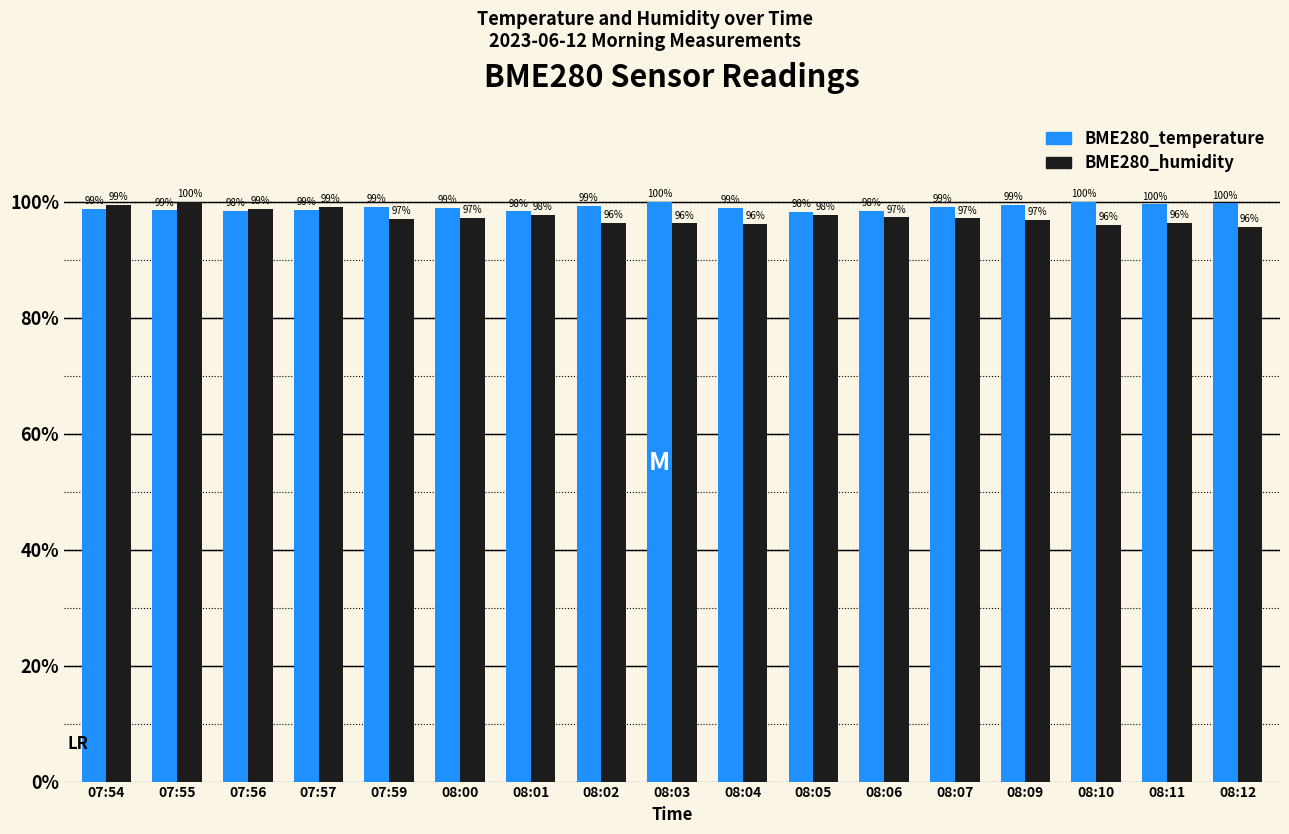

What is the total value across all series at 08:01?

196.0